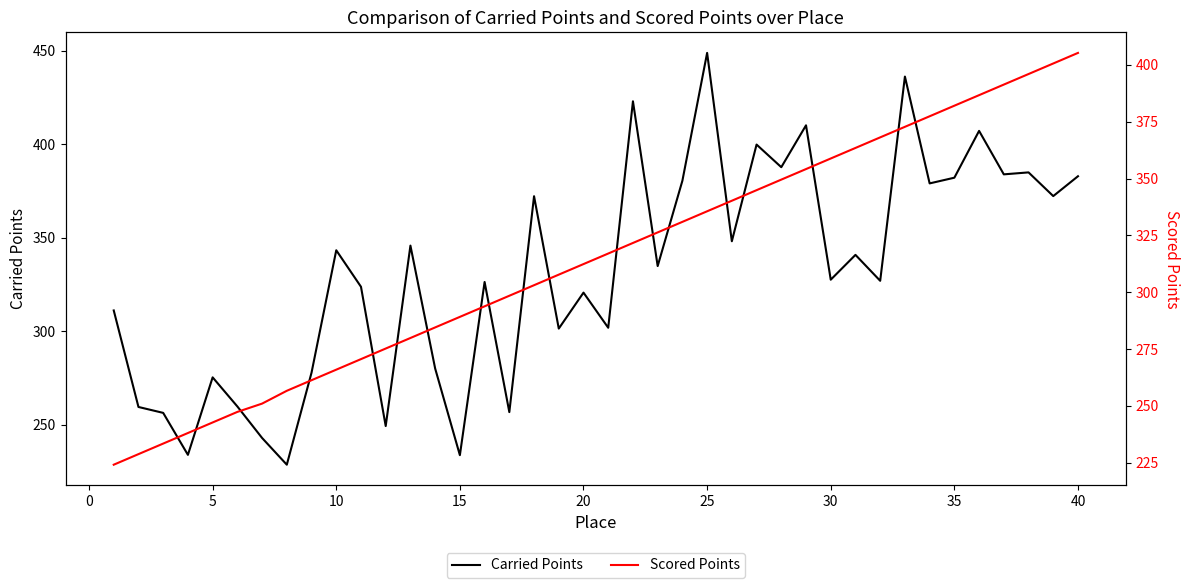

At which label does Carried Points reach its peak?

25